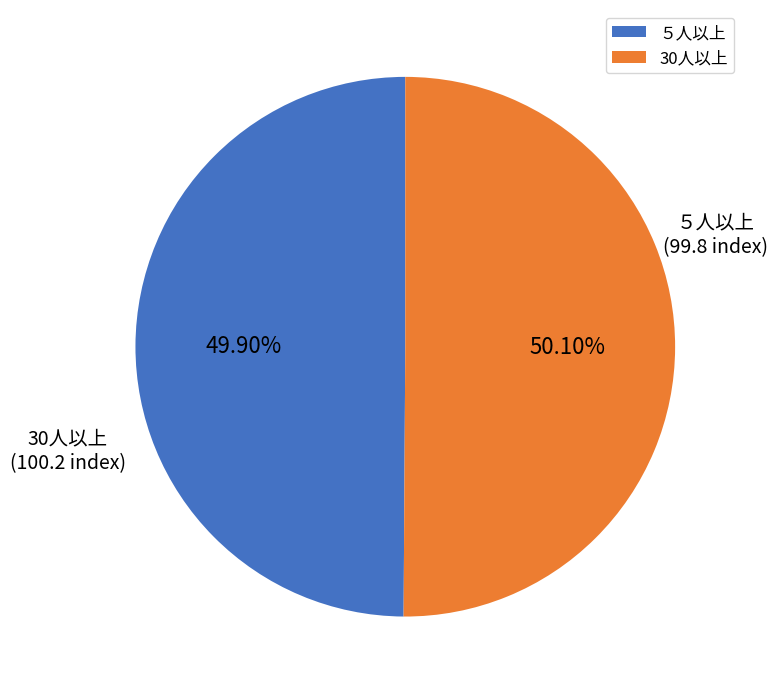

To the nearest percent, what percentage of the pie is 30人以上?

50%